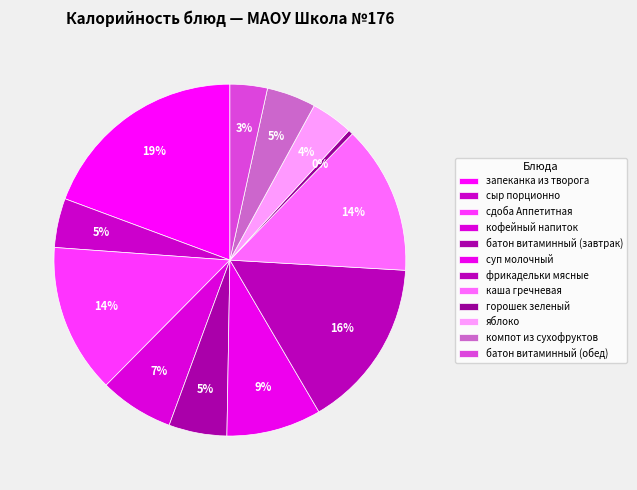

True or false: батон витаминный (обед) accounts for 10% of the total.

False